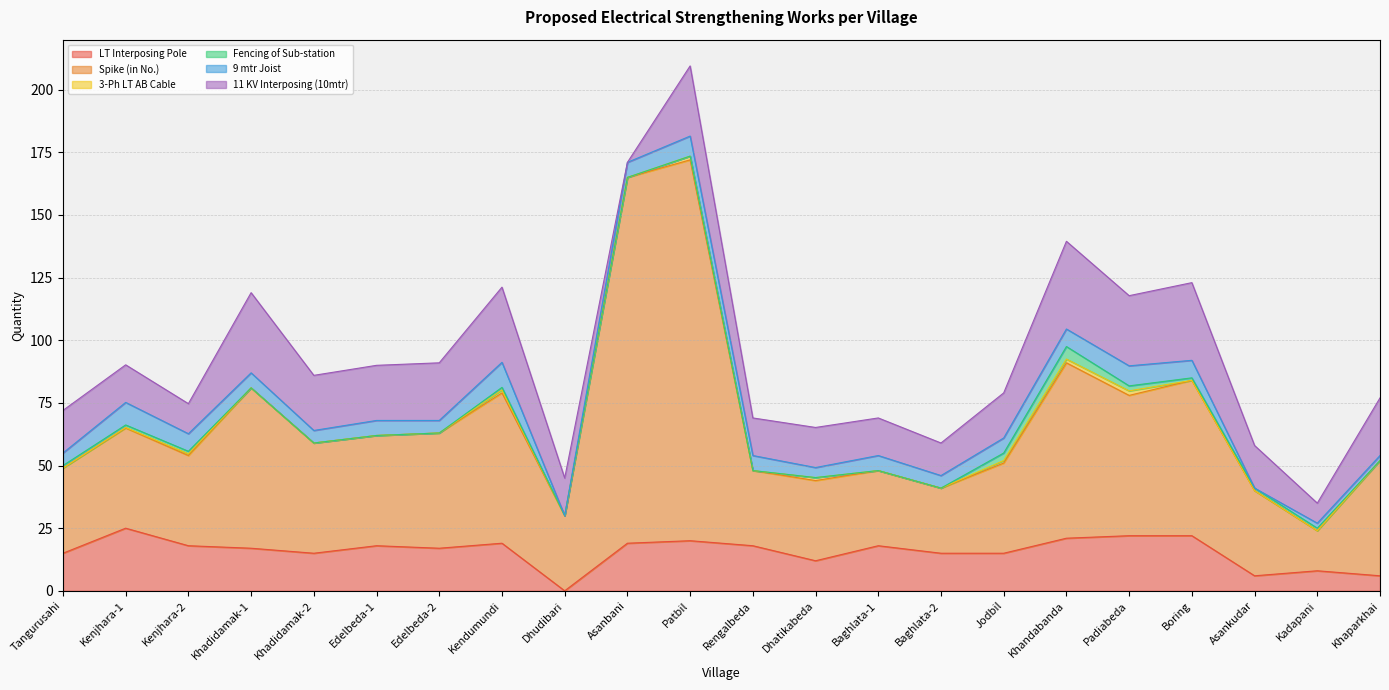

Reading right to left, what are all the values shown in this chart?

LT Interposing Pole: Khaparkhai=6.0	Kadapani=8.0	Asankudar=6.0	Boring=22.0	Padiabeda=22.0	Khandabanda=21.0	Jodbil=15.0	Baghlata-2=15.0	Baghlata-1=18.0	Dhatikabeda=12.0	Rengalbeda=18.0	Patbil=20.0	Asanbani=19.0	Dhudibari=0.0	Kendumundi=19.0	Edelbeda-2=17.0	Edelbeda-1=18.0	Khadidamak-2=15.0	Khadidamak-1=17.0	Kenjhara-2=18.0	Kenjhara-1=25.0	Tangurusahi=15.0
Spike (in No.): Khaparkhai=46.0	Kadapani=16.0	Asankudar=34.0	Boring=62.0	Padiabeda=56.0	Khandabanda=70.0	Jodbil=36.0	Baghlata-2=26.0	Baghlata-1=30.0	Dhatikabeda=32.0	Rengalbeda=30.0	Patbil=152.0	Asanbani=146.0	Dhudibari=30.0	Kendumundi=60.0	Edelbeda-2=46.0	Edelbeda-1=44.0	Khadidamak-2=44.0	Khadidamak-1=64.0	Kenjhara-2=36.0	Kenjhara-1=40.0	Tangurusahi=34.0
3-Ph LT AB Cable: Khaparkhai=0.0	Kadapani=0.0	Asankudar=0.0	Boring=0.0	Padiabeda=1.8	Khandabanda=1.5	Jodbil=1.0	Baghlata-2=0.0	Baghlata-1=0.0	Dhatikabeda=1.2	Rengalbeda=0.0	Patbil=1.5	Asanbani=0.0	Dhudibari=0.0	Kendumundi=1.2	Edelbeda-2=0.0	Edelbeda-1=0.0	Khadidamak-2=0.0	Khadidamak-1=0.0	Kenjhara-2=0.7	Kenjhara-1=0.2	Tangurusahi=0.0
Fencing of Sub-station: Khaparkhai=0.0	Kadapani=1.0	Asankudar=1.0	Boring=1.0	Padiabeda=2.0	Khandabanda=5.0	Jodbil=3.0	Baghlata-2=0.0	Baghlata-1=0.0	Dhatikabeda=0.0	Rengalbeda=0.0	Patbil=0.0	Asanbani=0.0	Dhudibari=0.0	Kendumundi=1.0	Edelbeda-2=0.0	Edelbeda-1=0.0	Khadidamak-2=0.0	Khadidamak-1=0.0	Kenjhara-2=1.0	Kenjhara-1=1.0	Tangurusahi=1.0
9 mtr Joist: Khaparkhai=2.0	Kadapani=2.0	Asankudar=0.0	Boring=7.0	Padiabeda=8.0	Khandabanda=7.0	Jodbil=6.0	Baghlata-2=5.0	Baghlata-1=6.0	Dhatikabeda=4.0	Rengalbeda=6.0	Patbil=8.0	Asanbani=6.0	Dhudibari=0.0	Kendumundi=10.0	Edelbeda-2=5.0	Edelbeda-1=6.0	Khadidamak-2=5.0	Khadidamak-1=6.0	Kenjhara-2=7.0	Kenjhara-1=9.0	Tangurusahi=5.0
11 KV Interposing (10mtr): Khaparkhai=23.0	Kadapani=8.0	Asankudar=17.0	Boring=31.0	Padiabeda=28.0	Khandabanda=35.0	Jodbil=18.0	Baghlata-2=13.0	Baghlata-1=15.0	Dhatikabeda=16.0	Rengalbeda=15.0	Patbil=28.0	Asanbani=0.0	Dhudibari=15.0	Kendumundi=30.0	Edelbeda-2=23.0	Edelbeda-1=22.0	Khadidamak-2=22.0	Khadidamak-1=32.0	Kenjhara-2=12.0	Kenjhara-1=15.0	Tangurusahi=17.0